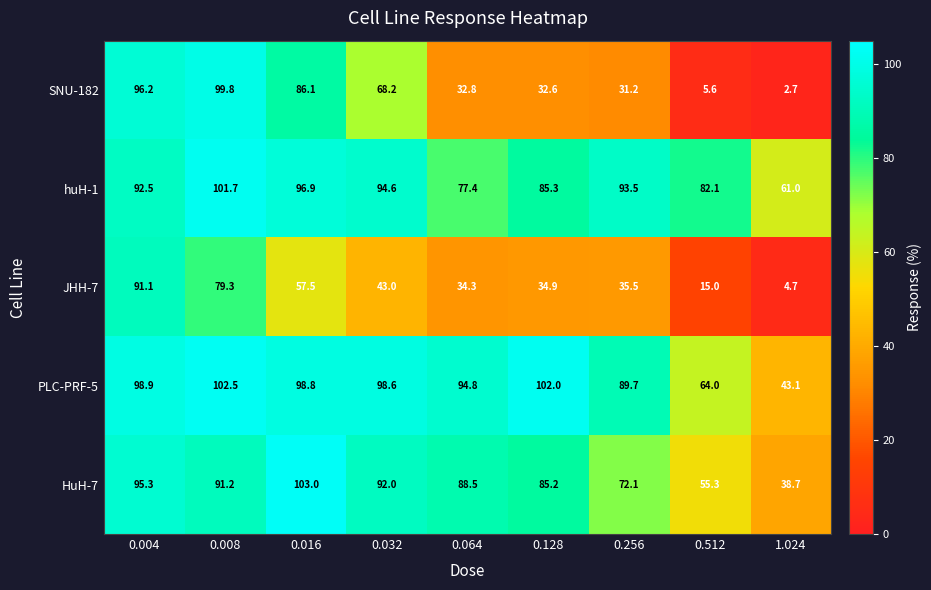

What is the difference between the second highest and second lowest values in the SNU-182 series?

90.6